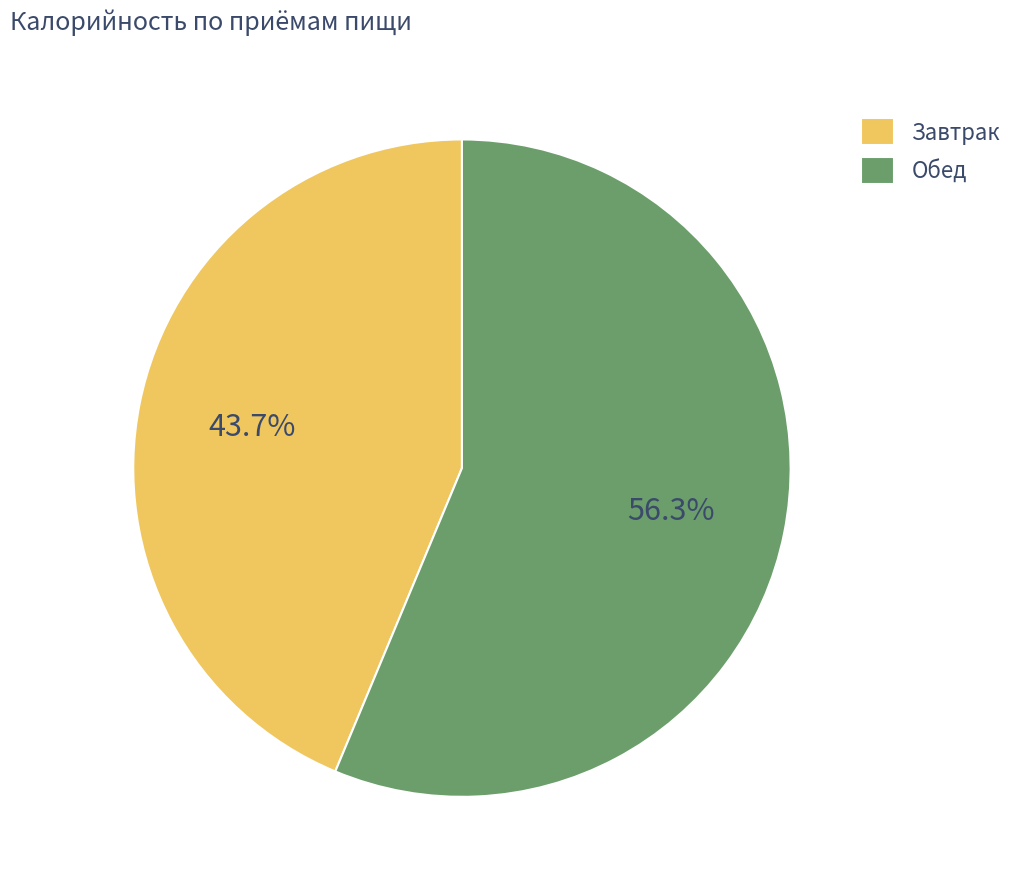

Count the number of slices in the pie.

2